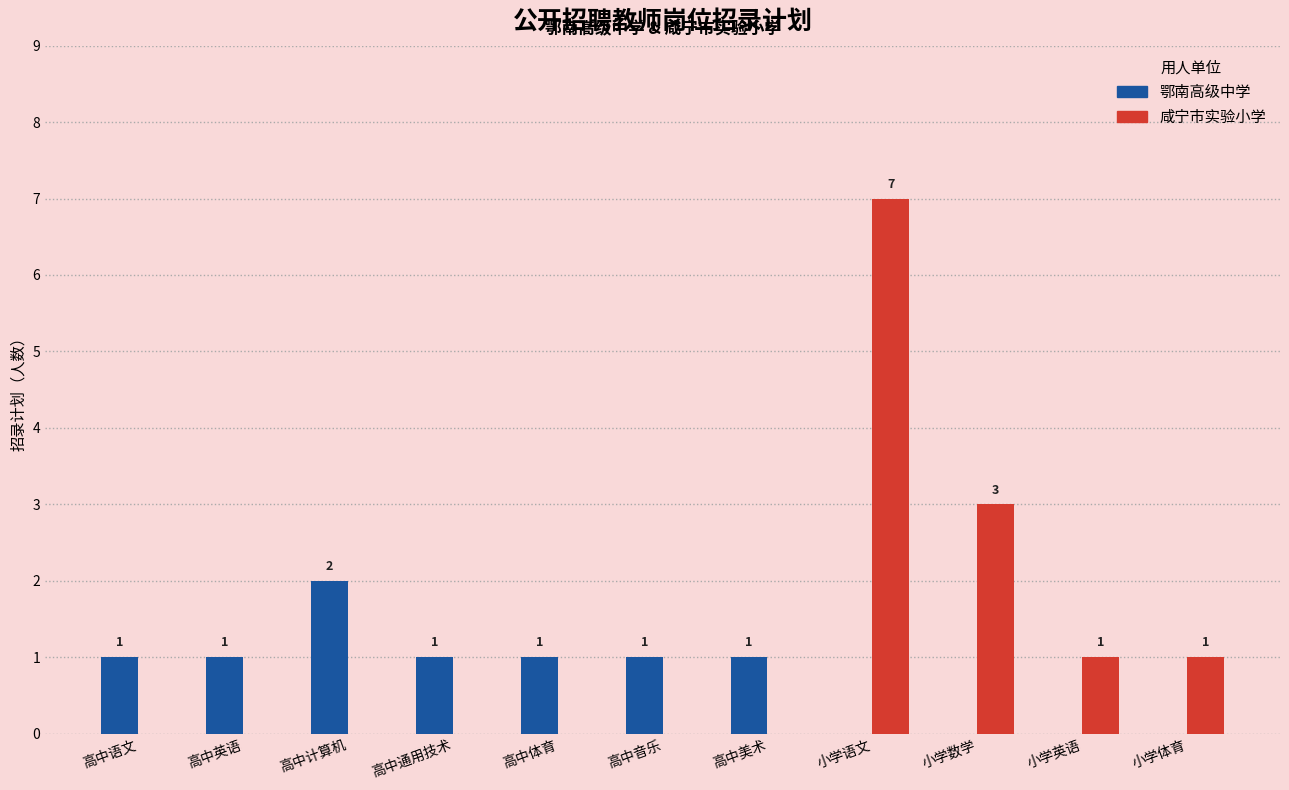

Count the number of categories in the chart.

11